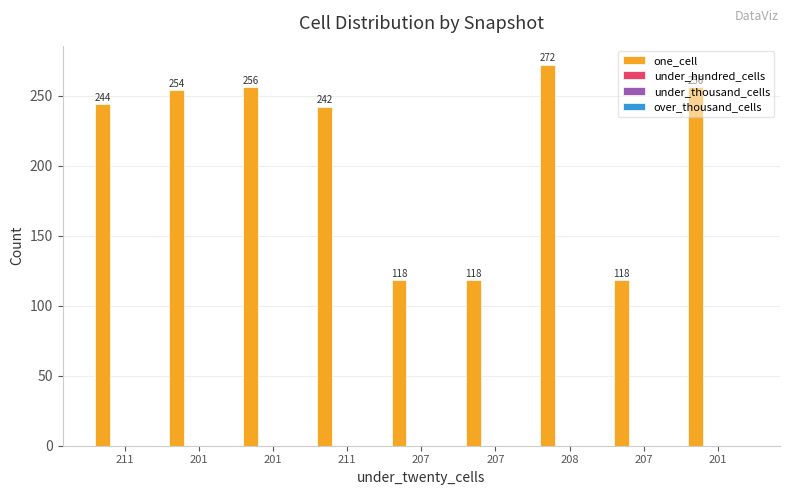

What is the greatest value displayed?

272